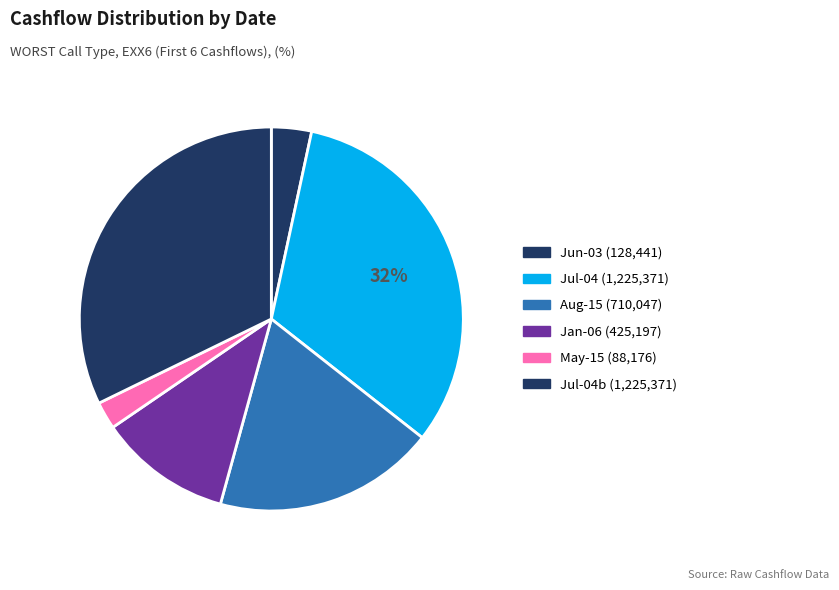

Is there any slice that represents more than half of the pie?

No